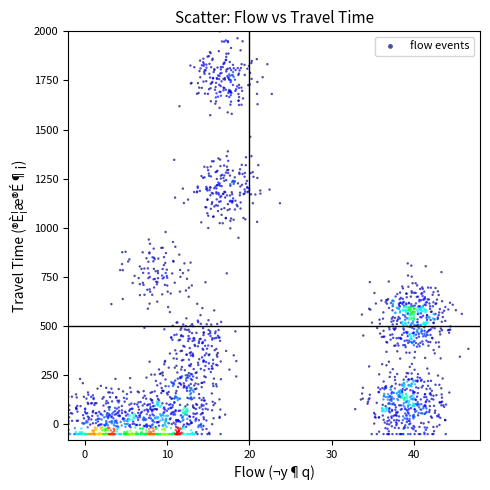

What is the range of X values (max minus min)?

48.6